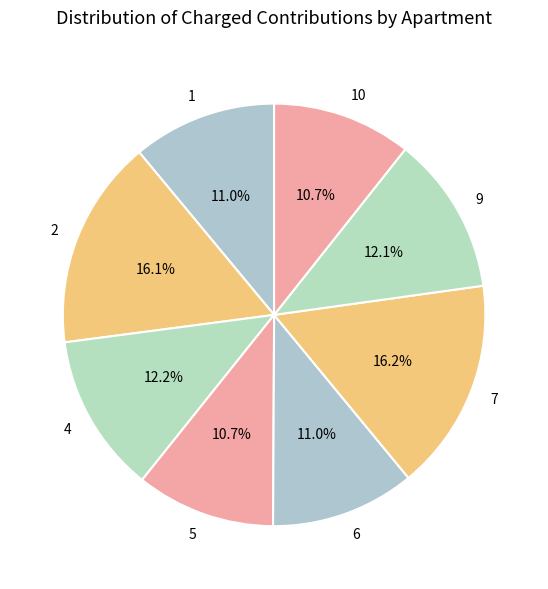

Approximately how many times larger is the value at 7 compared to 2?

1.0